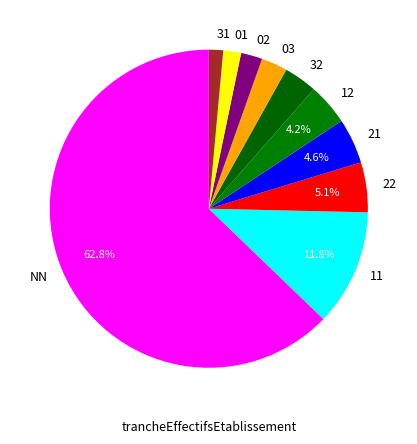

To the nearest percent, what percentage of the pie is 31?

1%